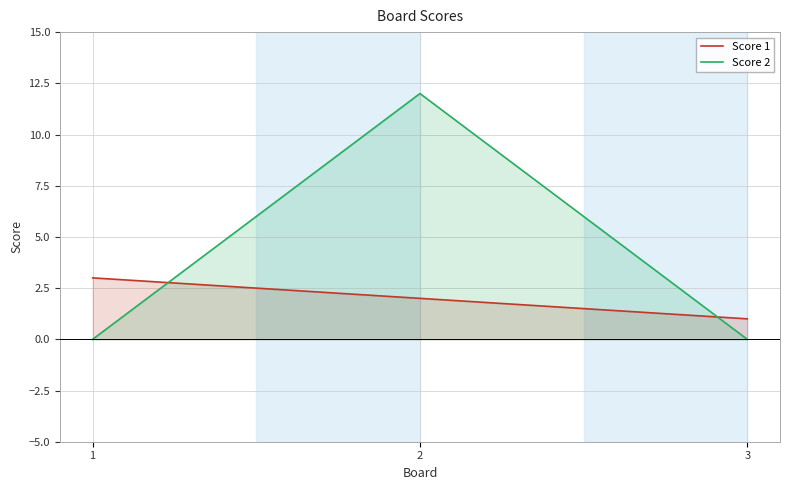

Reading right to left, extract all data points from this chart.

Score 1: 1	2	3
Score 2: 0	12	0